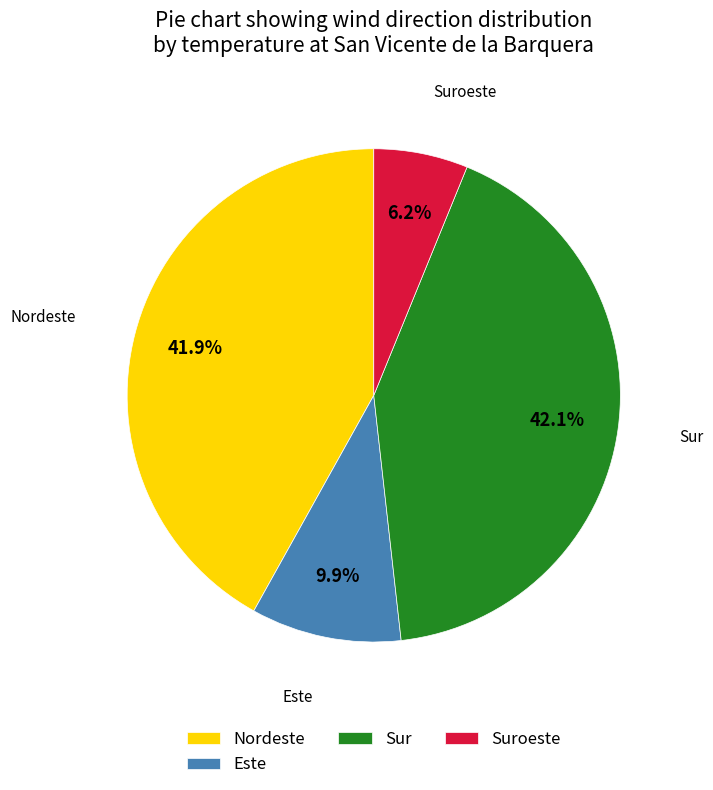

Does any single category account for the majority?

No